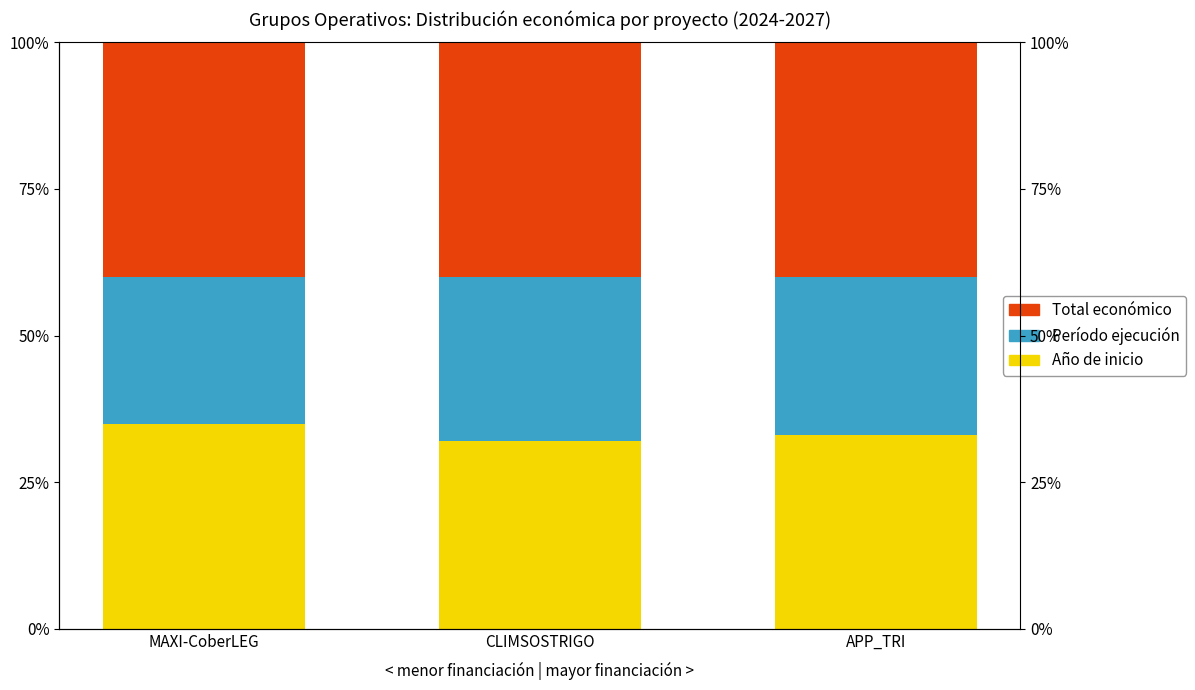

Which category has the highest value in the Año de inicio series?

MAXI-CoberLEG